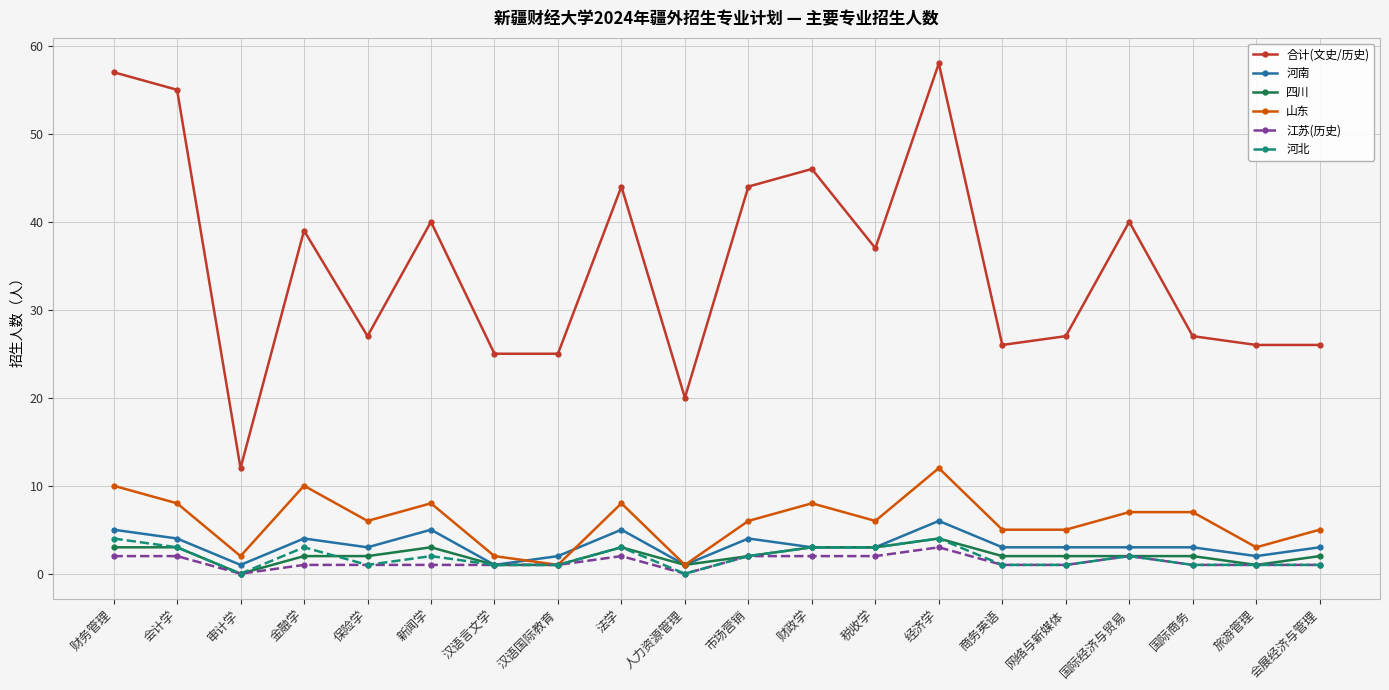

What is the label of the 5th point from the left?

保险学